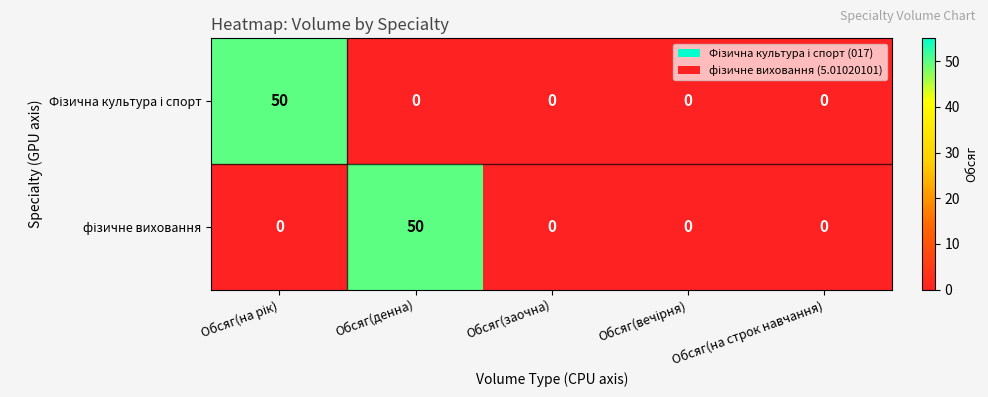

At how many categories does at least one series exceed 42?

2